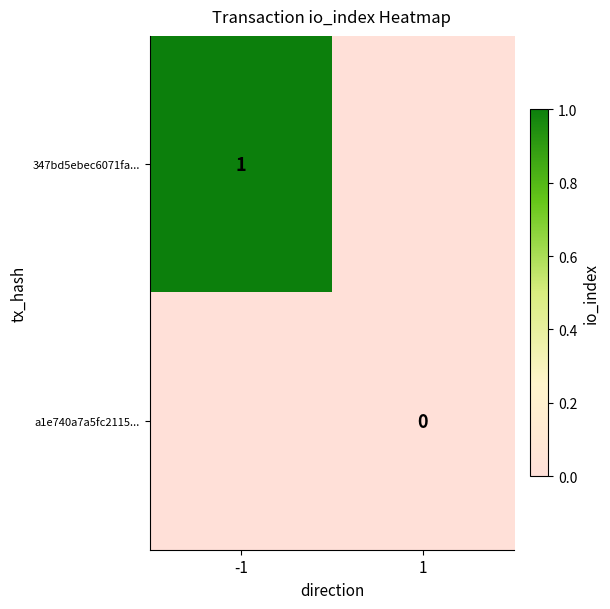

Is the value of 347bd5ebec6071fa... at -1 greater than the value of a1e740a7a5fc2115... at 1?

Yes